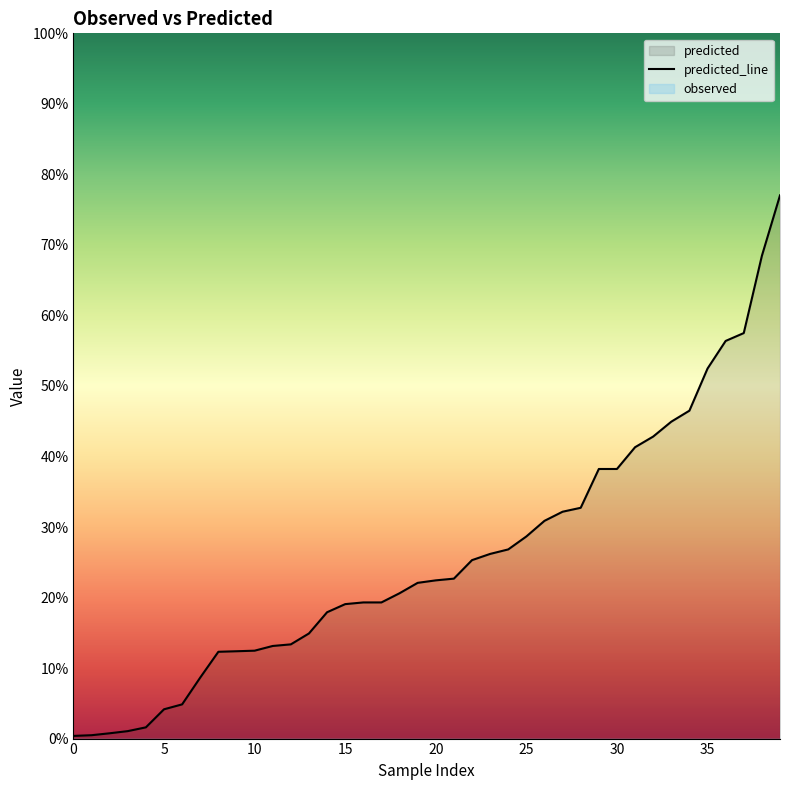

How many lines are shown in the chart?

1